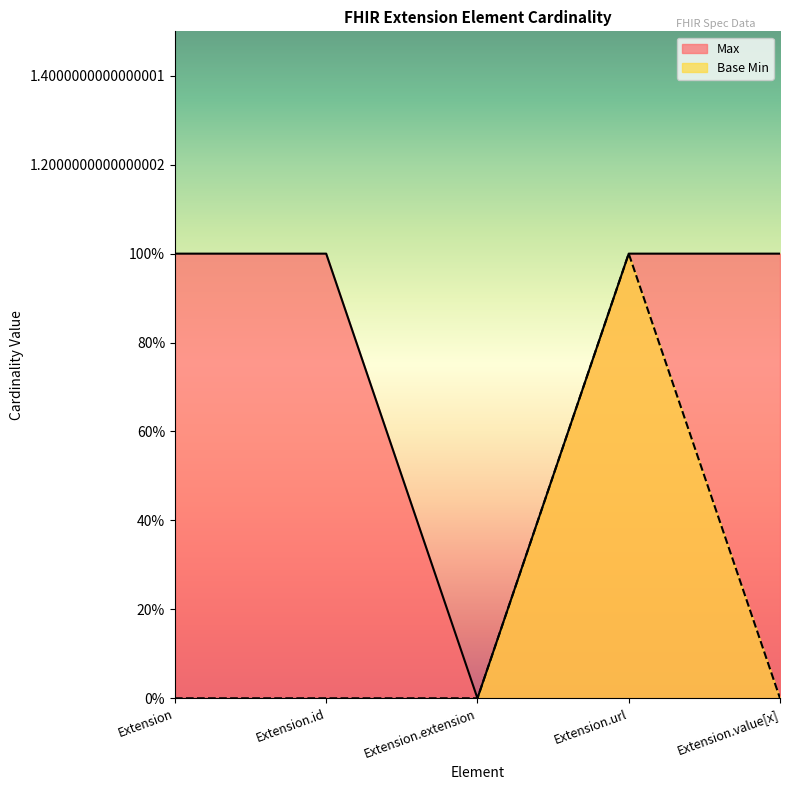

At which label is Max closest to 0?

Extension.extension